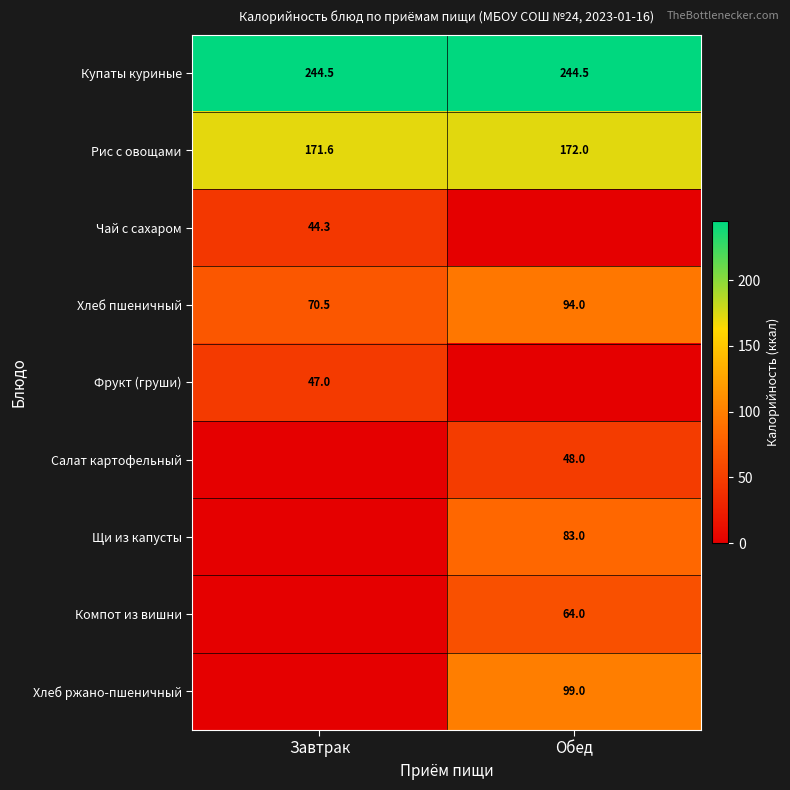

True or false: Фрукт (груши) has a value of 47.0 at Завтрак.

True